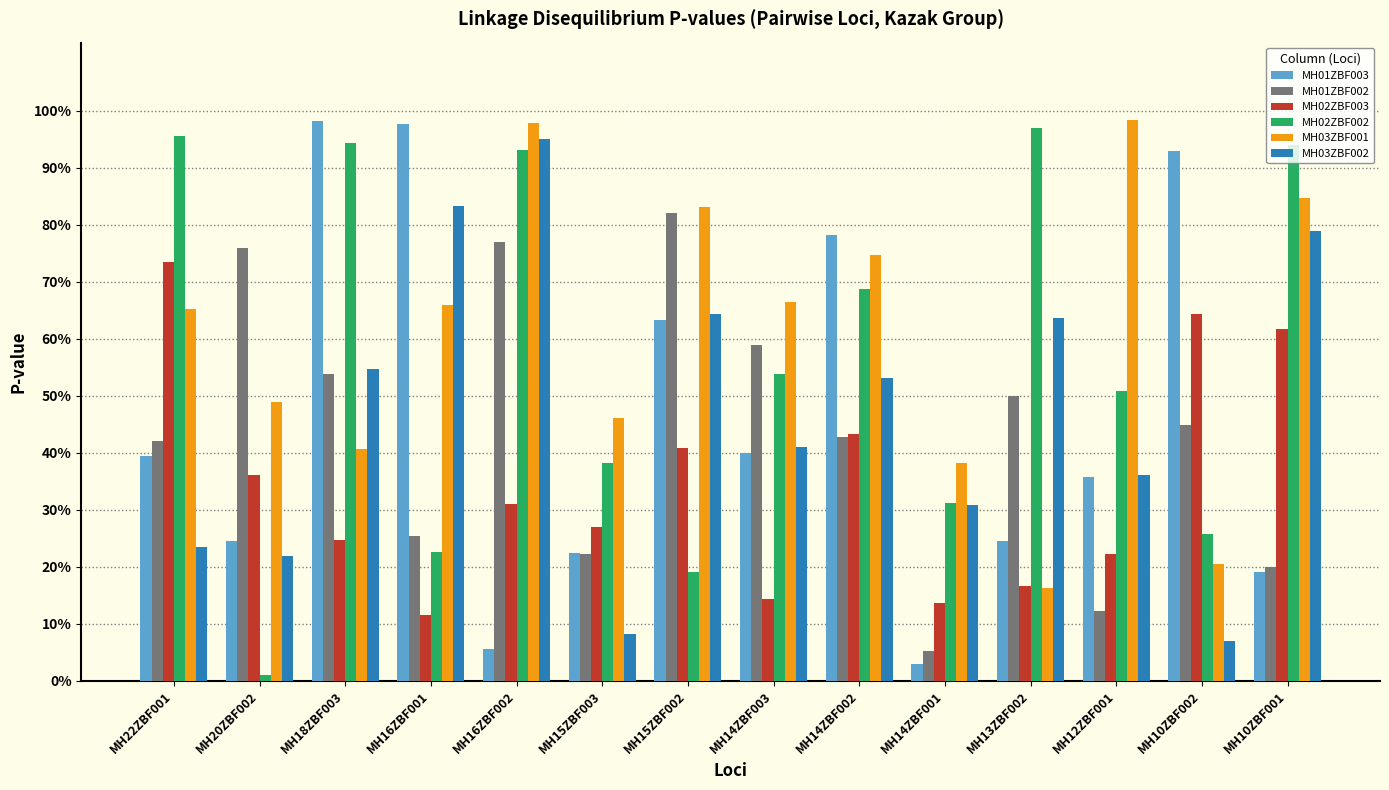

At MH16ZBF002, list the series in order from largest to smallest.

MH03ZBF001, MH03ZBF002, MH02ZBF002, MH01ZBF002, MH02ZBF003, MH01ZBF003